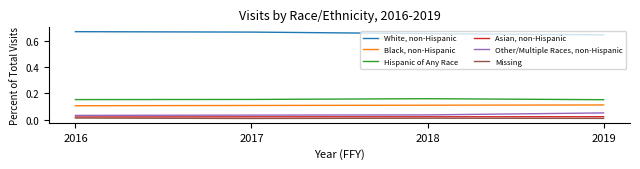

What are all the series names shown in the legend?

White, non-Hispanic, Black, non-Hispanic, Hispanic of Any Race, Asian, non-Hispanic, Other/Multiple Races, non-Hispanic, Missing